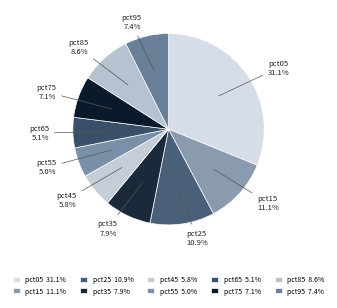

How many segments does this pie chart have?

10